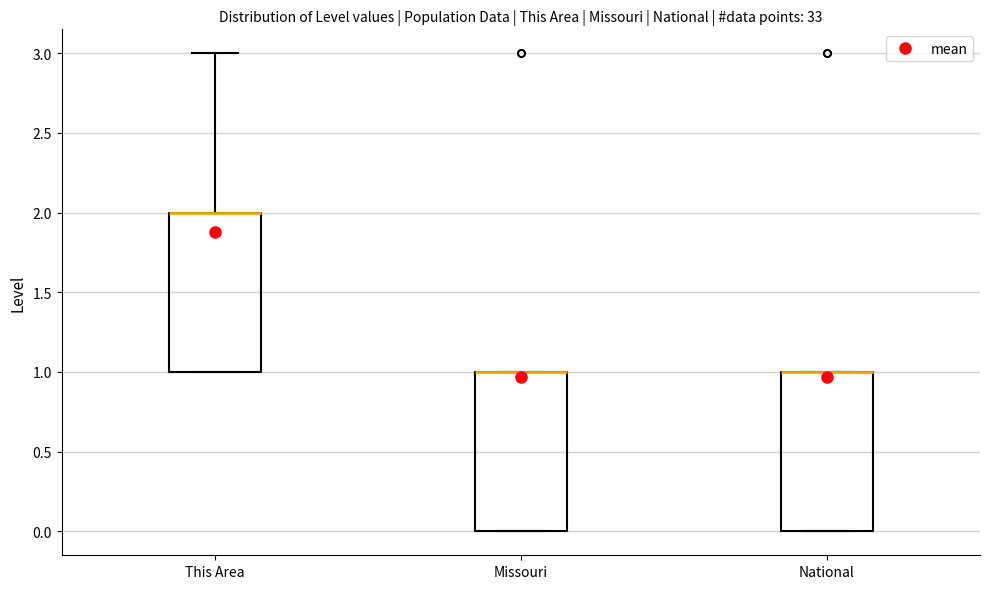

Reading left to right, transcribe this box plot: for each box, give where its median line is, the range the box spans, and where its two whiskers end, as read against the y-axis. The values are not printed on the chart, so give them approximately, as read against the axis.

This Area: median 2 (drawn on the box's upper edge), box 1 to 2, whiskers 1 to 3
Missouri: median 1 (drawn on the box's upper edge), box 0 to 1, whiskers 0 to 1
National: median 1 (drawn on the box's upper edge), box 0 to 1, whiskers 0 to 1